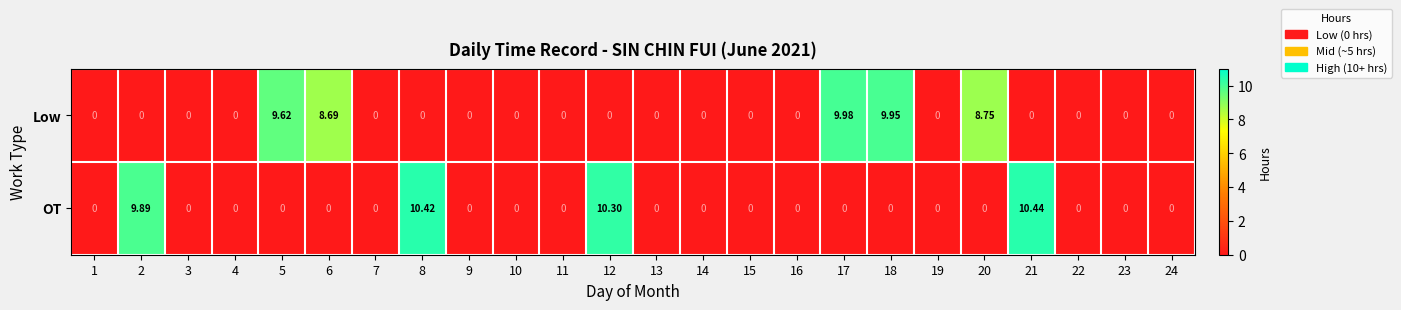

Is the value of Low at 6 greater than the value of OT at 13?

Yes